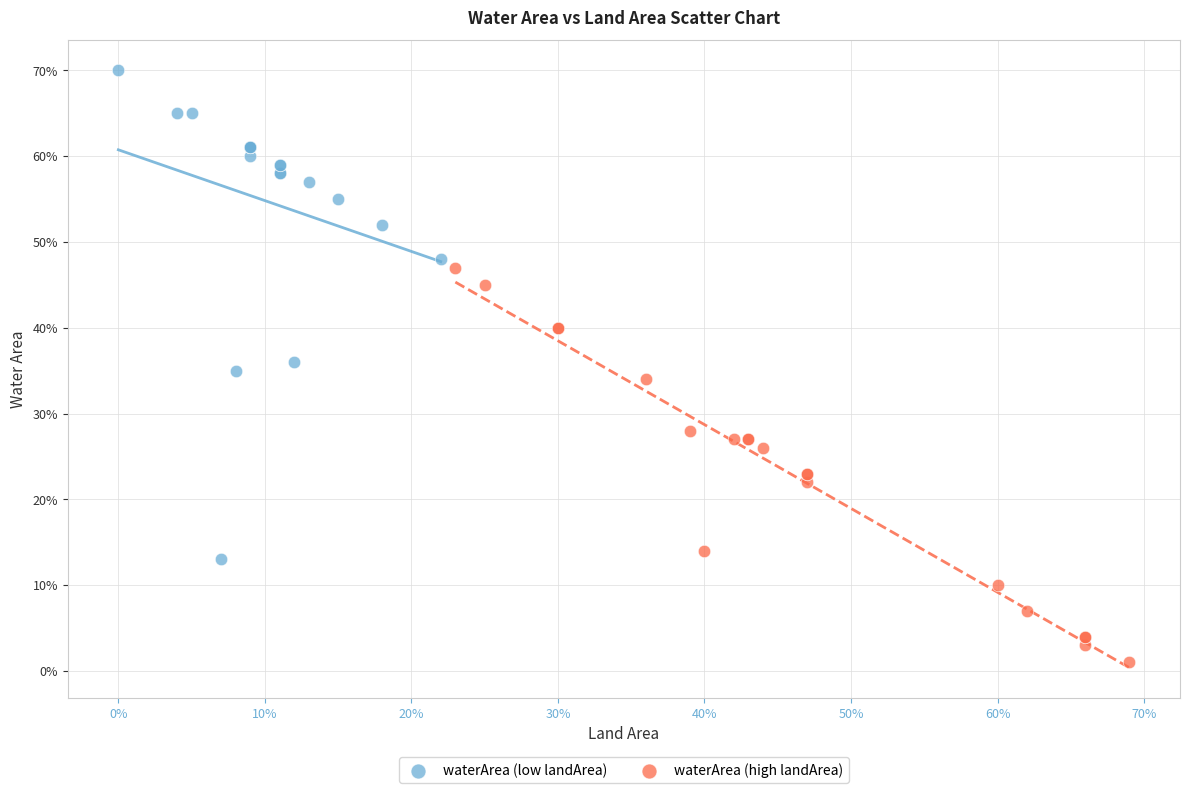

What are all the series names shown in the legend?

waterArea (low landArea), waterArea (high landArea)